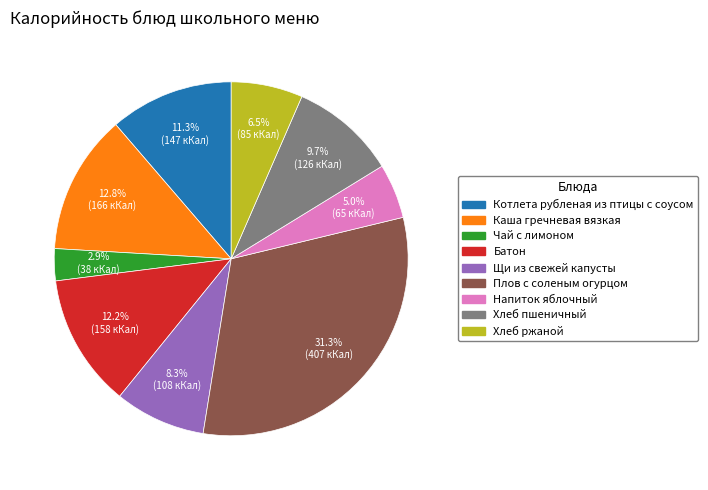

How many slices are in this pie chart?

9